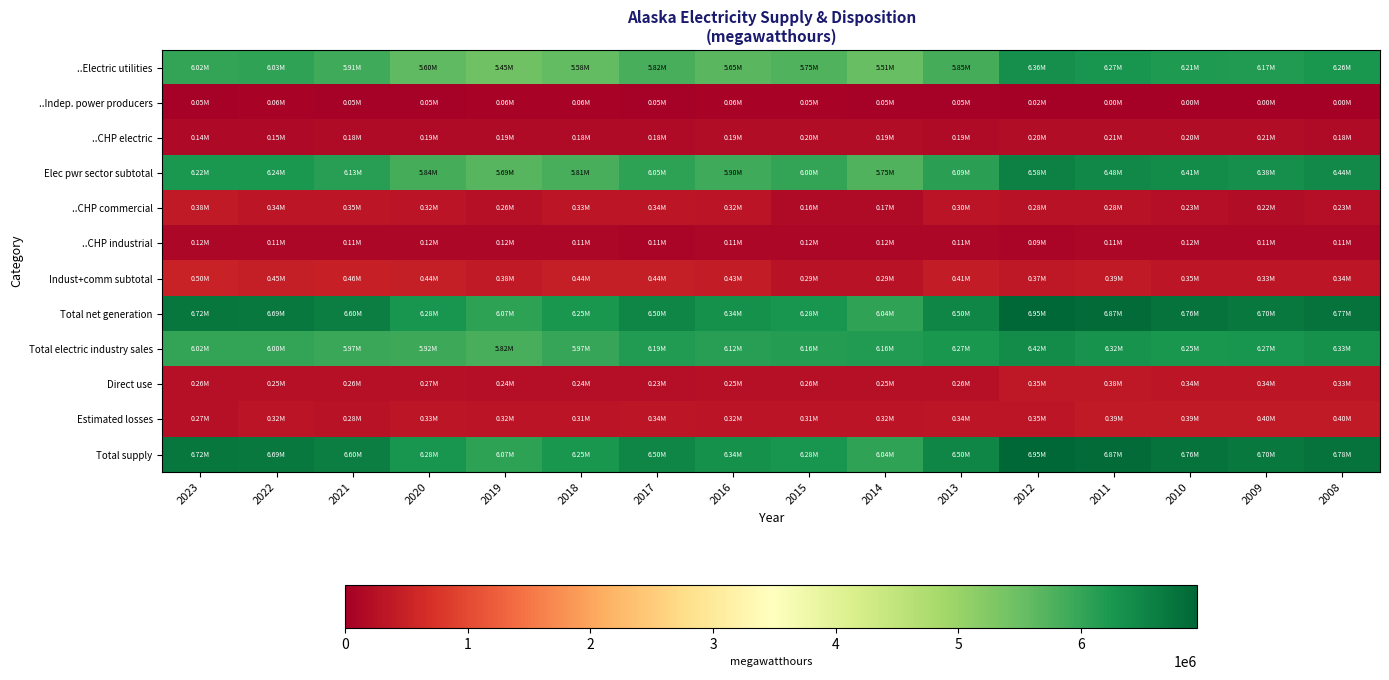

Reading left to right, what are all the values shown in this chart?

..Electric utilities: 2023=6022622	2022=6032387	2021=5910717	2020=5596841	2019=5447446	2018=5575087	2017=5822931	2016=5649381	2015=5746428	2014=5509991	2013=5851727	2012=6361802	2011=6273844	2010=6205050	2009=6166762	2008=6262148
..Indep. power producers: 2023=50309	2022=58398	2021=45413	2020=53831	2019=55971	2018=56327	2017=50322	2016=60468	2015=54562	2014=52313	2013=46384	2012=18124	2011=0	2010=0	2009=0	2008=0
..CHP electric: 2023=143360	2022=149377	2021=177115	2020=188212	2019=186691	2018=177819	2017=180906	2016=191982	2015=198296	2014=191062	2013=187843	2012=201405	2011=209150	2010=204196	2009=209379	2008=177106
Elec pwr sector subtotal: 2023=6216291	2022=6240162	2021=6133245	2020=5838884	2019=5690108	2018=5809233	2017=6054159	2016=5901831	2015=5999286	2014=5753366	2013=6085954	2012=6581331	2011=6482994	2010=6409246	2009=6376141	2008=6439254
..CHP commercial: 2023=384137	2022=339375	2021=352265	2020=319885	2019=264992	2018=328028	2017=335453	2016=321729	2015=164763	2014=171906	2013=300144	2012=277858	2011=275338	2010=234386	2009=216819	2008=225098
..CHP industrial: 2023=117398	2022=114591	2021=110308	2020=117672	2019=115743	2018=110098	2017=107854	2016=111473	2015=120889	2014=117558	2013=110723	2012=87230	2011=112700	2010=115944	2009=109199	2008=110483
Indust+comm subtotal: 2023=501534	2022=453966	2021=462573	2020=437557	2019=380735	2018=438126	2017=443307	2016=433202	2015=285652	2014=289464	2013=410868	2012=365088	2011=388039	2010=350330	2009=326019	2008=335581
Total net generation: 2023=6717825	2022=6694128	2021=6595818	2020=6276441	2019=6070843	2018=6247359	2017=6497466	2016=6335034	2015=6284937	2014=6042830	2013=6496822	2012=6946419	2011=6871033	2010=6759576	2009=6702159	2008=6774834
Total electric industry sales: 2023=6024598	2022=6002080	2021=5969339	2020=5917577	2019=5818805	2018=5972467	2017=6185799	2016=6123202	2015=6159204	2014=6164812	2013=6268212	2012=6416411	2011=6319540	2010=6247038	2009=6270171	2008=6325944
Direct use: 2023=257915	2022=253661	2021=255217	2020=265880	2019=243980	2018=236992	2017=232275	2016=251325	2015=256321	2014=253513	2013=260693	2012=354337	2011=377445	2010=342426	2009=337332	2008=328146
Estimated losses: 2023=266812	2022=324661	2021=280836	2020=329575	2019=315518	2018=308046	2017=336498	2016=319577	2015=307256	2014=321001	2013=336726	2012=347474	2011=390507	2010=385928	2009=399143	2008=402966
Total supply: 2023=6717825	2022=6694128	2021=6595818	2020=6276441	2019=6070843	2018=6247989	2017=6498252	2016=6335249	2015=6284937	2014=6042830	2013=6497502	2012=6947691	2011=6872170	2010=6760633	2009=6703367	2008=6776064